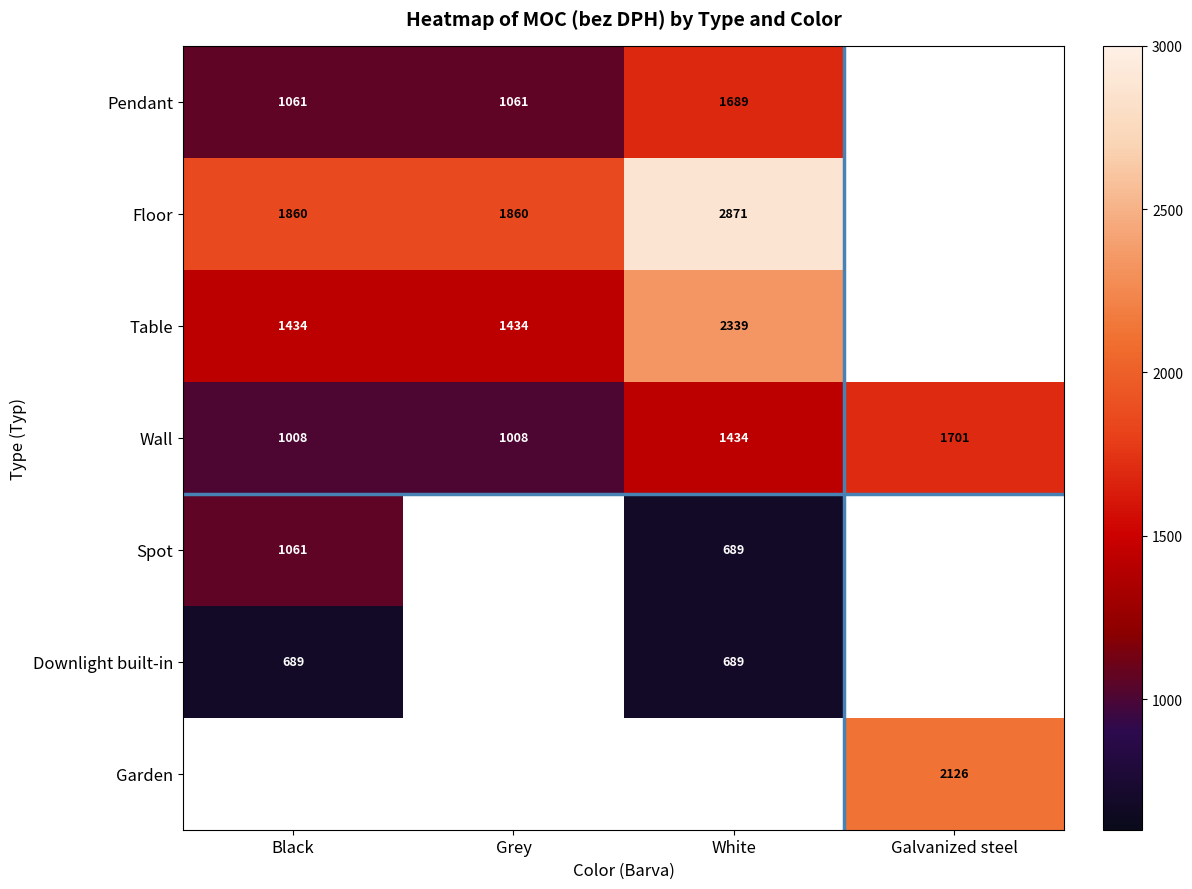

The value of Pendant at Black is 1061. True or false?

True